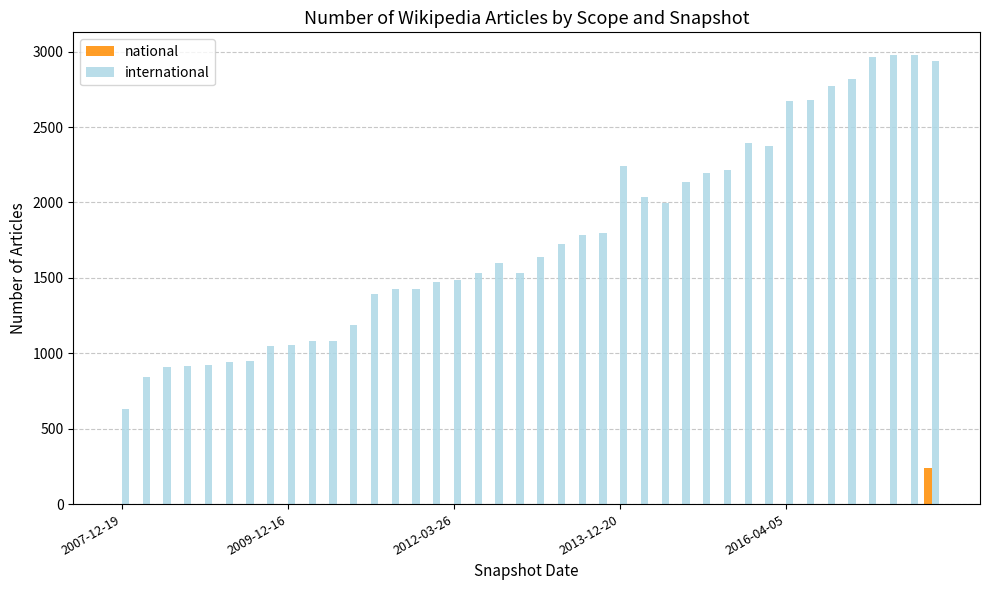

Which series has the largest total across all categories?

international